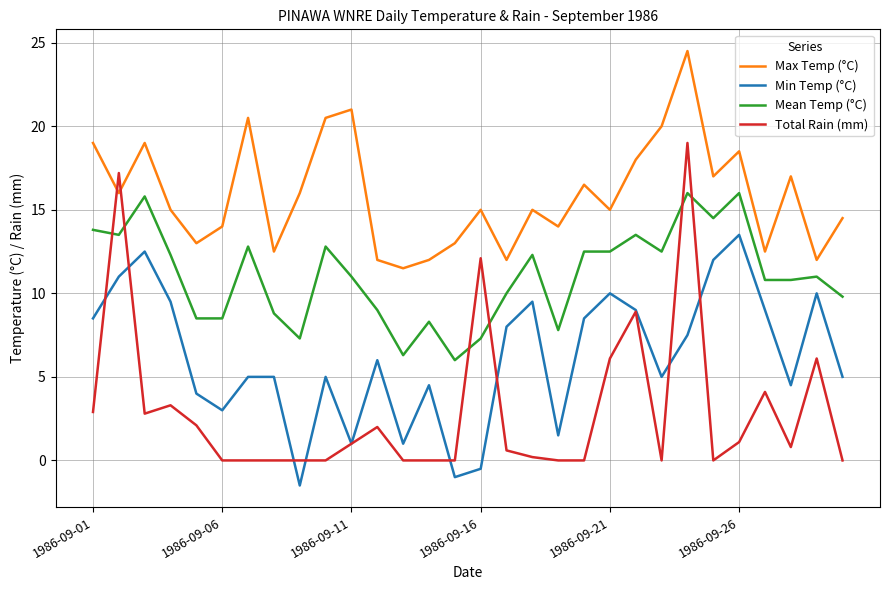

Which series has the largest total across all categories?

Max Temp (°C)